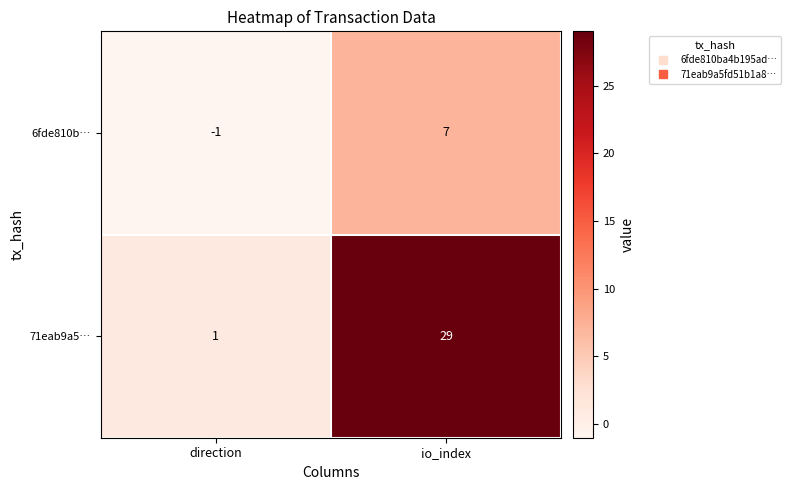

Which series has the widest spread of values?

71eab9a5…